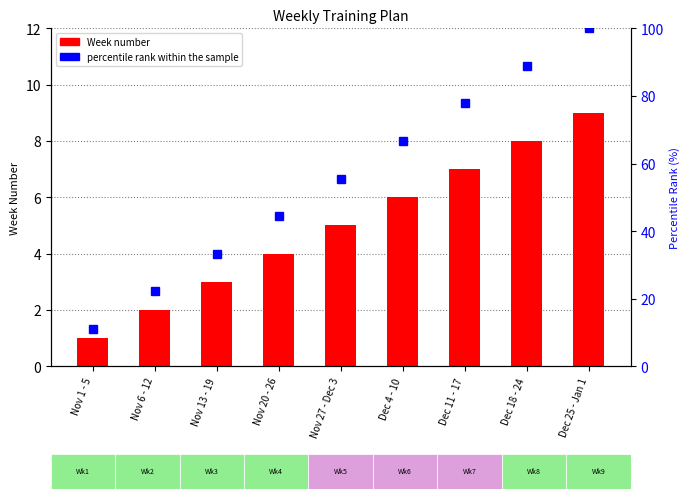

At how many categories does at least one series exceed 16?

8